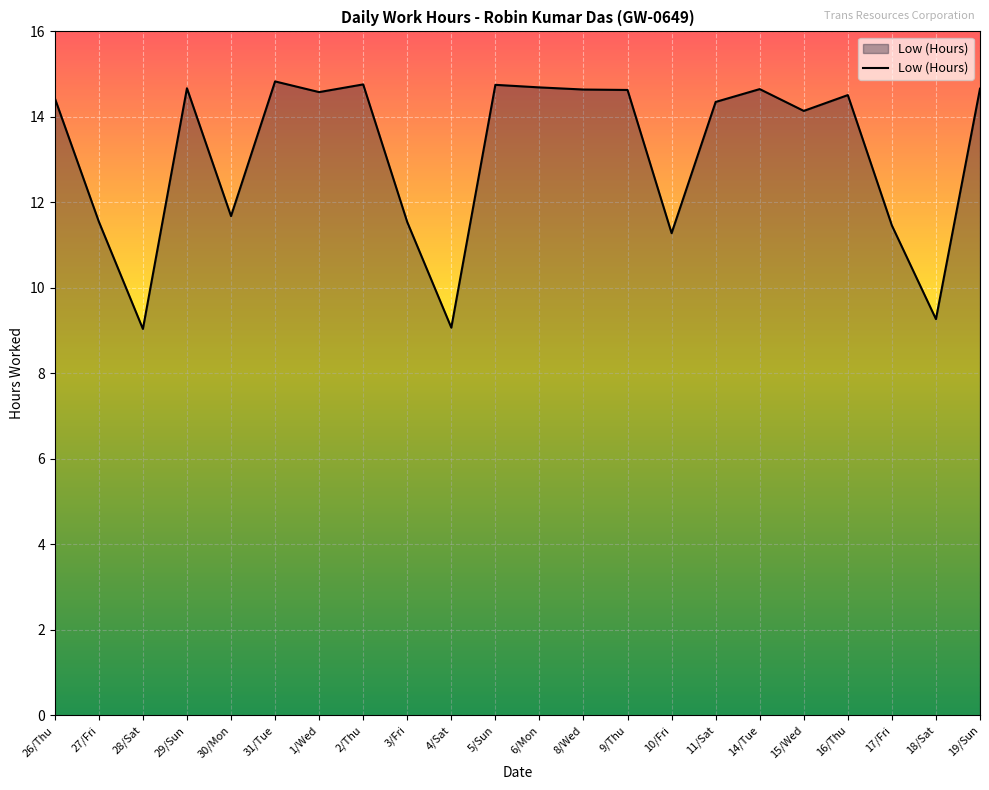

At which label is the value closest to 11?

10/Fri